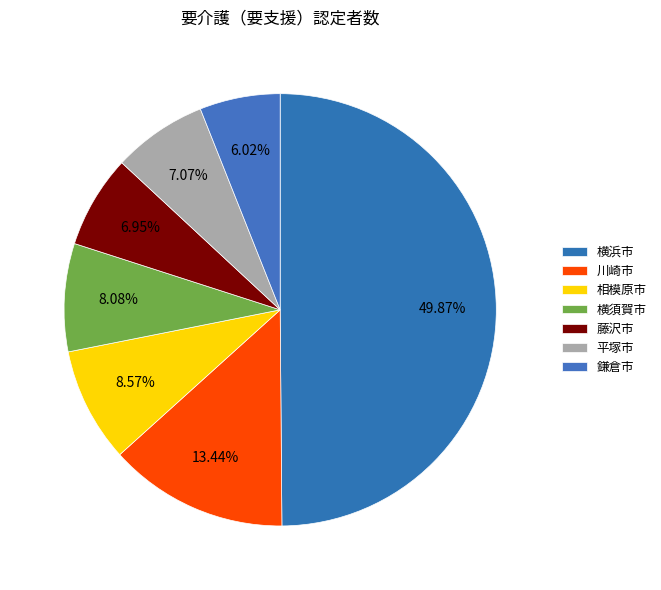

To the nearest percent, what is the combined percentage of 鎌倉市 and 横浜市?

56%